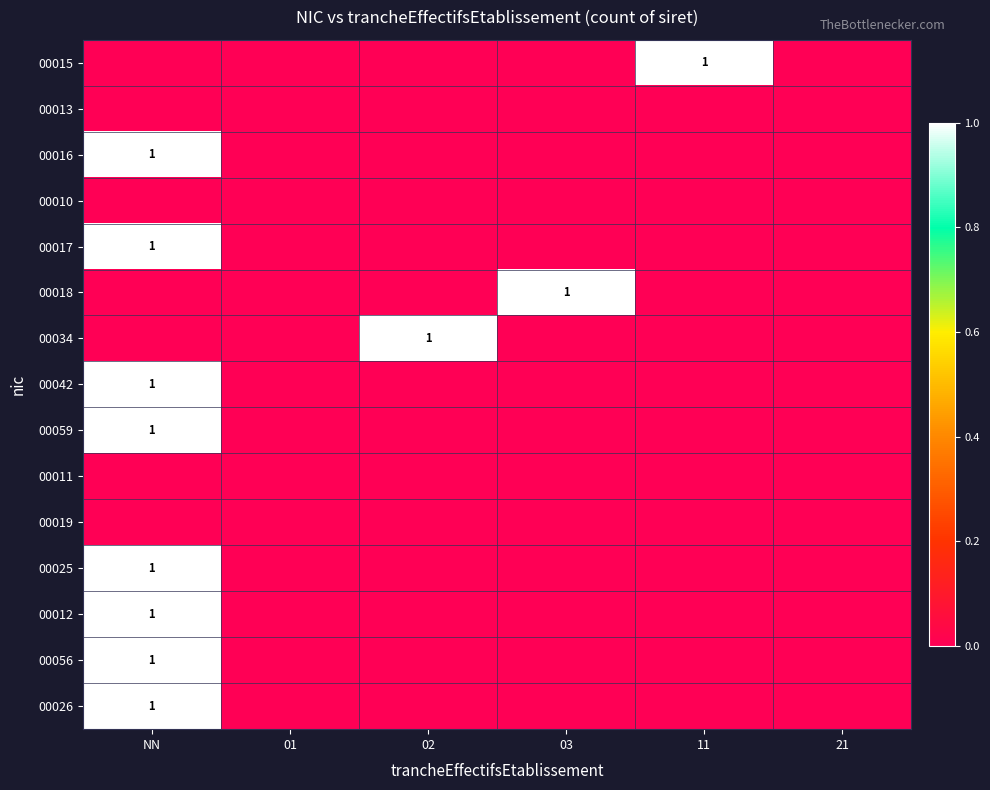

The 00016 series shows 1 at NN. True or false?

True